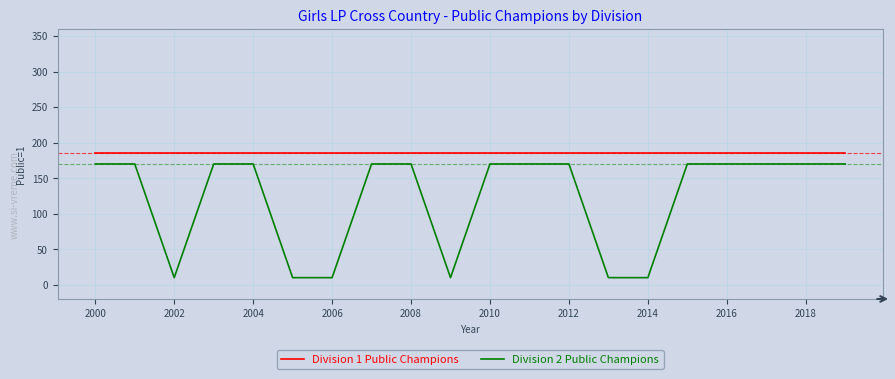

Reading right to left, extract all data points from this chart.

Division 1 Public Champions: 185	185	185	185	185	185	185	185	185	185	185	185	185	185	185	185	185	185	185	185
Division 2 Public Champions: 170	170	170	170	170	10	10	170	170	170	10	170	170	10	10	170	170	10	170	170